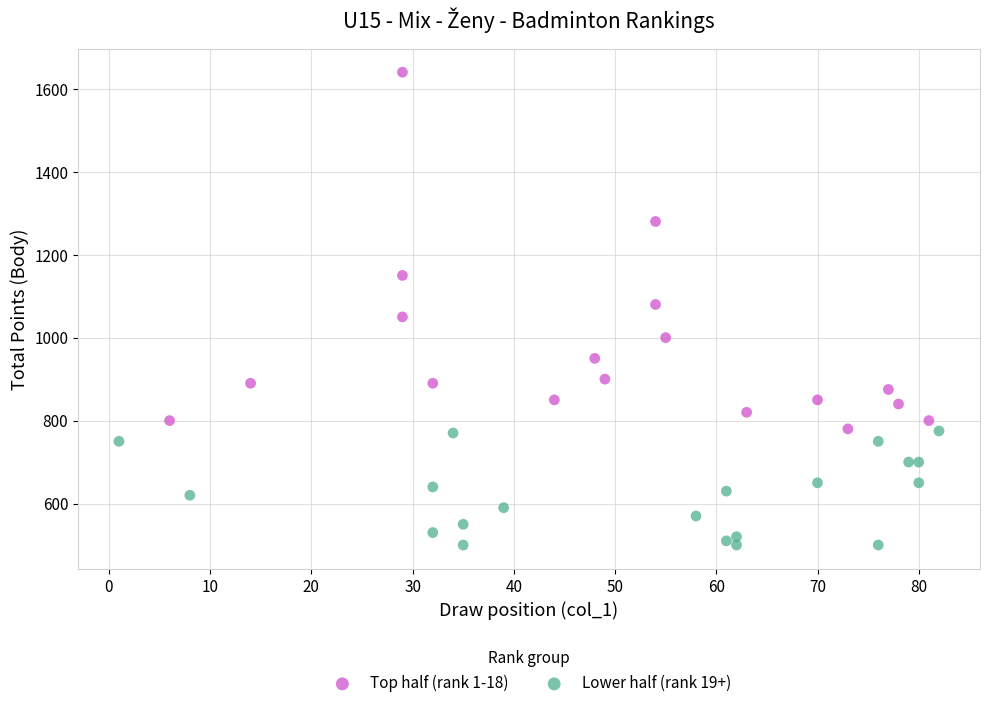

Which series has the largest Y range (max minus min)?

Top half (rank 1-18)